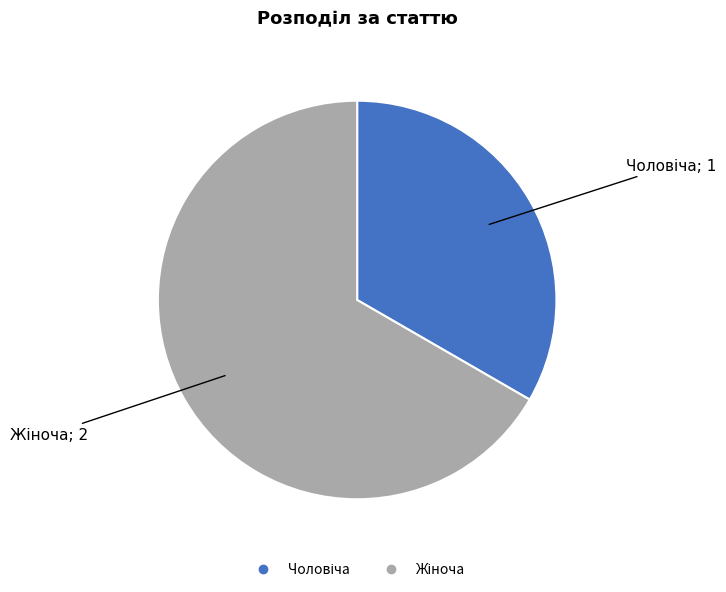

Is there any slice that represents more than half of the pie?

Yes